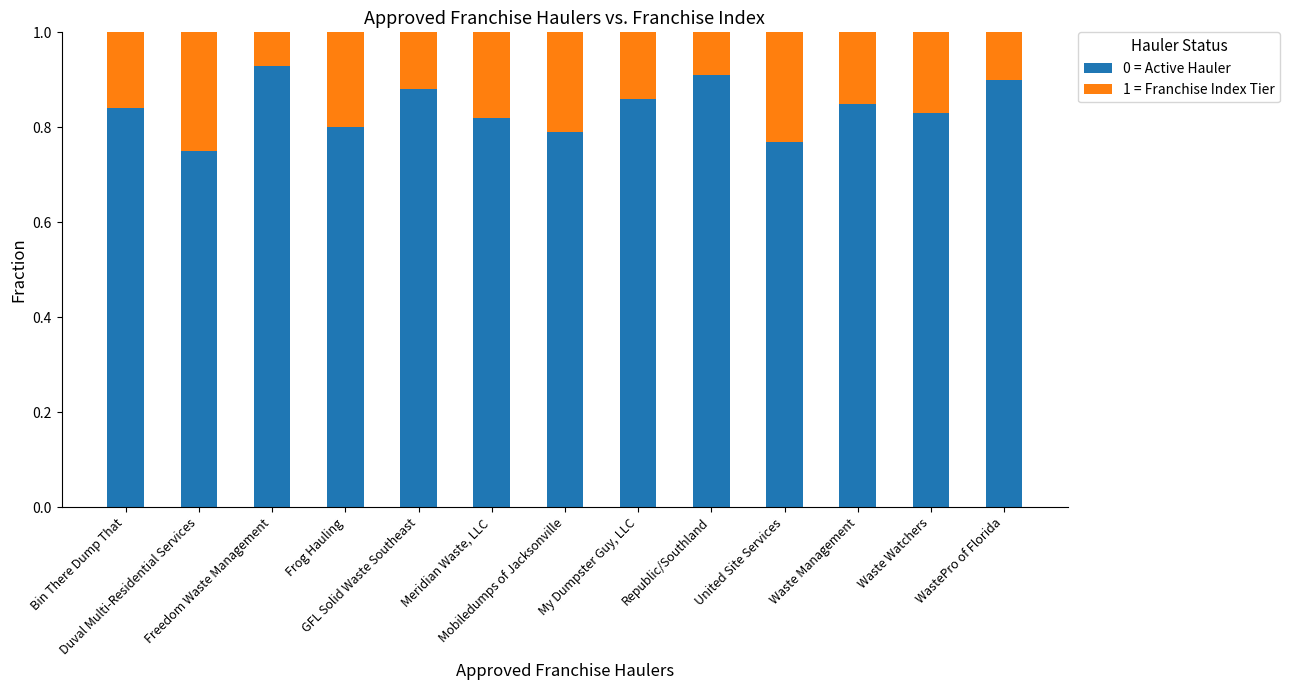

What is the sum of all 0 = Active Hauler values?

10.9